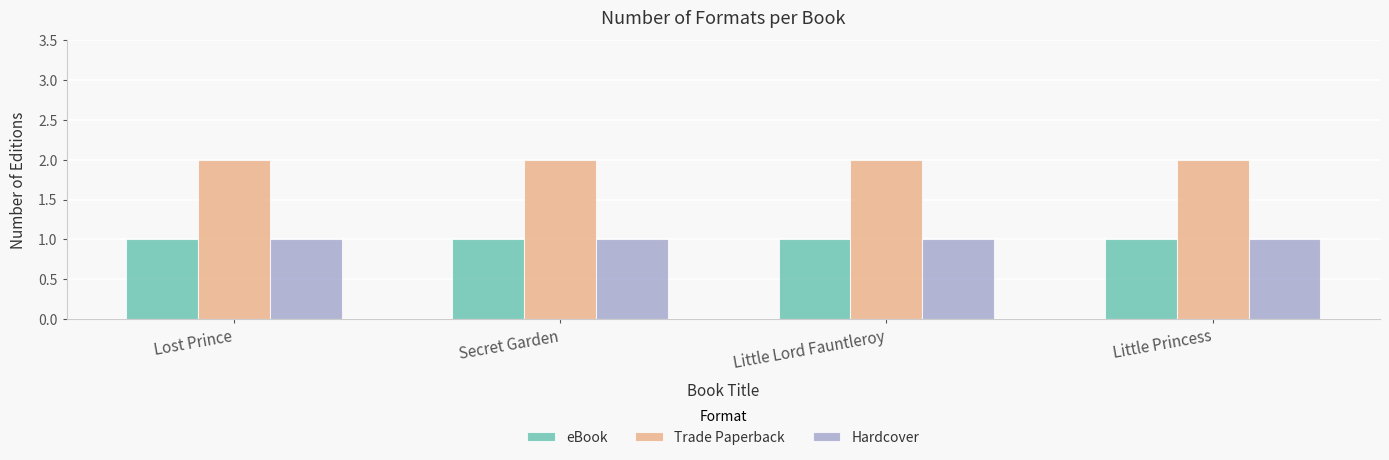

What is the average value of the Hardcover series?

1